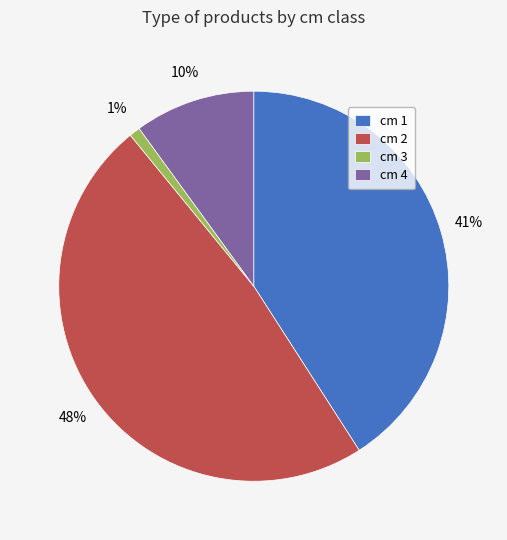

What percentage is the cm 1 slice, to the nearest percent?

41%